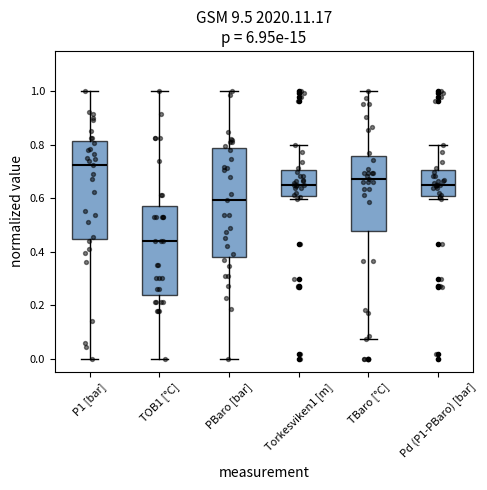

Reading left to right, transcribe this box plot: for each box, give where its median line is, the range the box spans, and where its two whiskers end, as read against the y-axis. The values are not printed on the chart, so give them approximately, as read against the axis.

P1 [bar]: median 0.72, box 0.44 to 0.82, whiskers 0.00 to 1.00
TOB1 [°C]: median 0.44, box 0.24 to 0.58, whiskers 0.00 to 1.00
PBaro [bar]: median 0.60, box 0.38 to 0.78, whiskers 0.00 to 1.00
Torkesviken1 [m]: median 0.64, box 0.60 to 0.70, whiskers 0.60 (just below the box's lower edge) to 0.80
TBaro [°C]: median 0.68, box 0.48 to 0.76, whiskers 0.08 to 1.00
Pd (P1-PBaro) [bar]: median 0.64, box 0.60 to 0.70, whiskers 0.60 (just below the box's lower edge) to 0.80